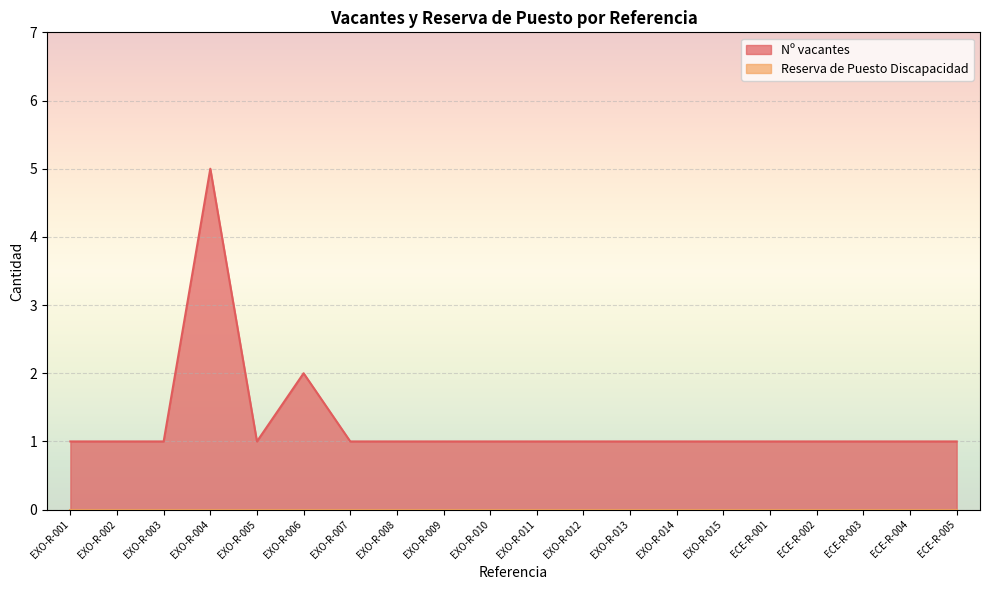

List the labels in order of value, smallest first.

EXO-R-001, EXO-R-002, EXO-R-003, EXO-R-005, EXO-R-007, EXO-R-008, EXO-R-009, EXO-R-010, EXO-R-011, EXO-R-012, EXO-R-013, EXO-R-014, EXO-R-015, ECE-R-001, ECE-R-002, ECE-R-003, ECE-R-004, ECE-R-005, EXO-R-006, EXO-R-004